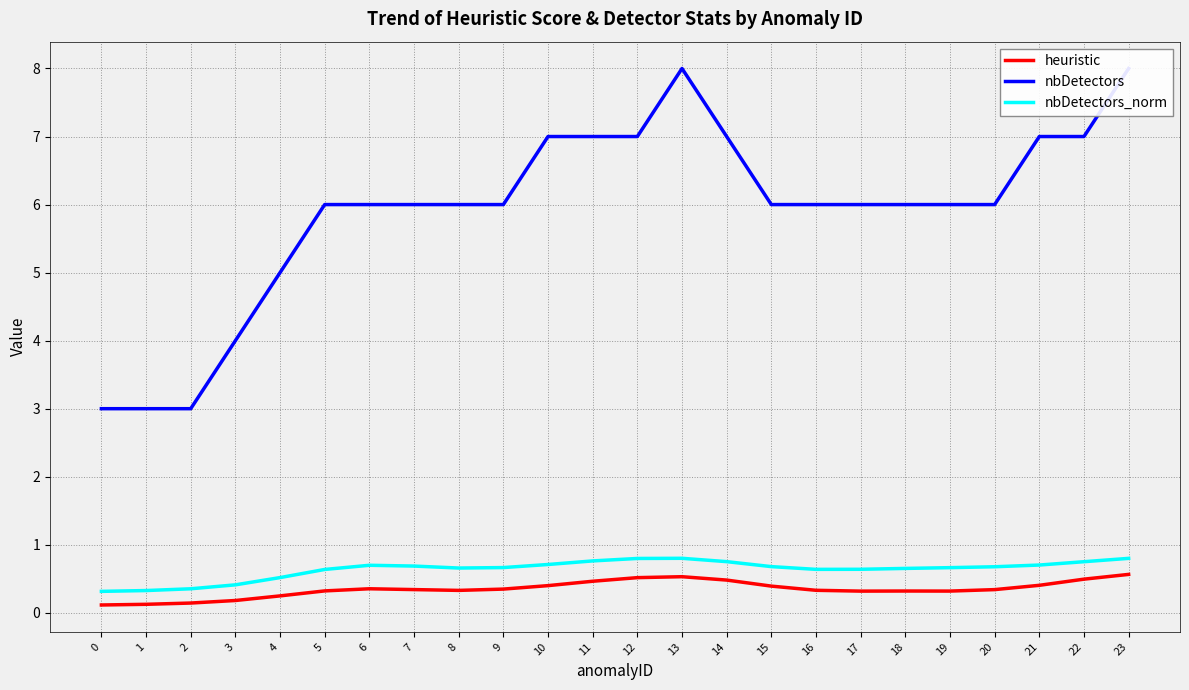

True or false: nbDetectors_norm and heuristic intersect in this chart.

False